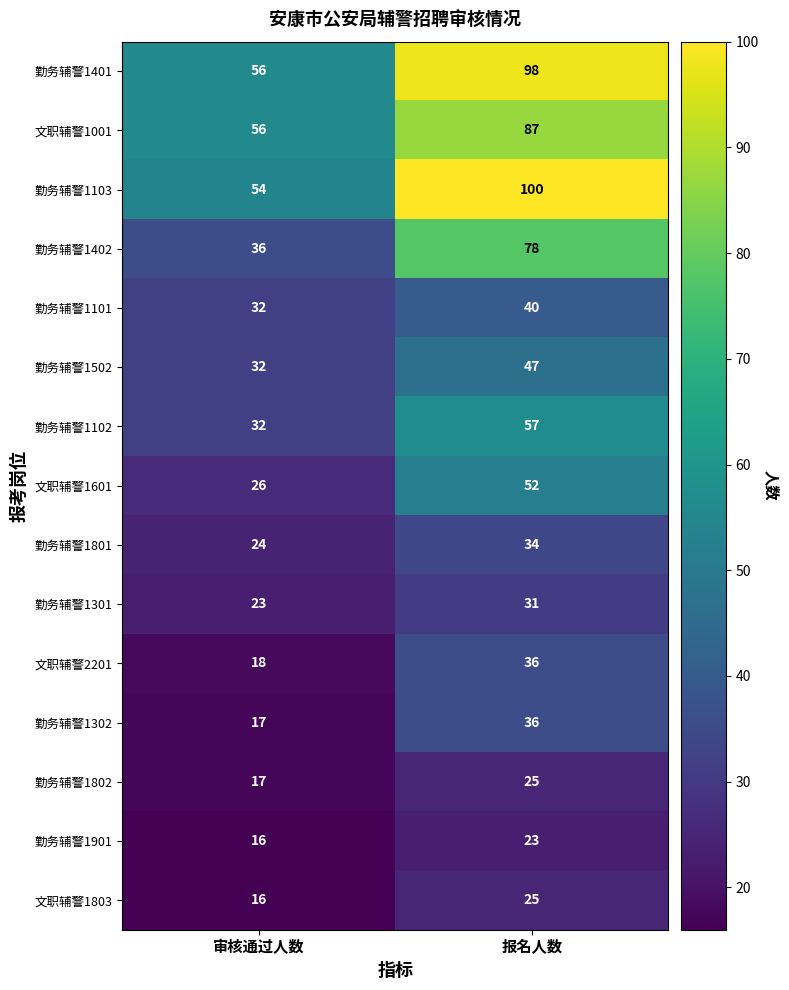

Reading right to left, transcribe all the data shown in this chart.

勤务辅警1401: 98	56
文职辅警1001: 87	56
勤务辅警1103: 100	54
勤务辅警1402: 78	36
勤务辅警1101: 40	32
勤务辅警1502: 47	32
勤务辅警1102: 57	32
文职辅警1601: 52	26
勤务辅警1801: 34	24
勤务辅警1301: 31	23
文职辅警2201: 36	18
勤务辅警1302: 36	17
勤务辅警1802: 25	17
勤务辅警1901: 23	16
文职辅警1803: 25	16